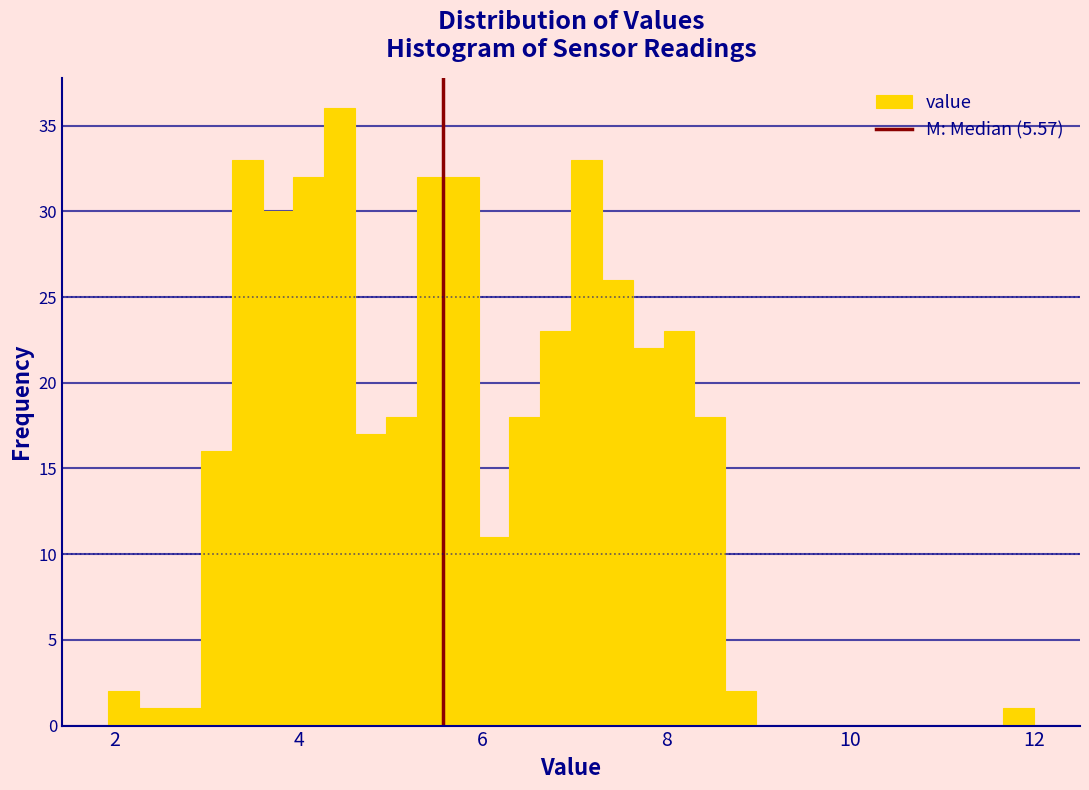

Around what value on the x-axis is the tallest bar? Give the approximate position of its centre, as read against the axis.

4.4